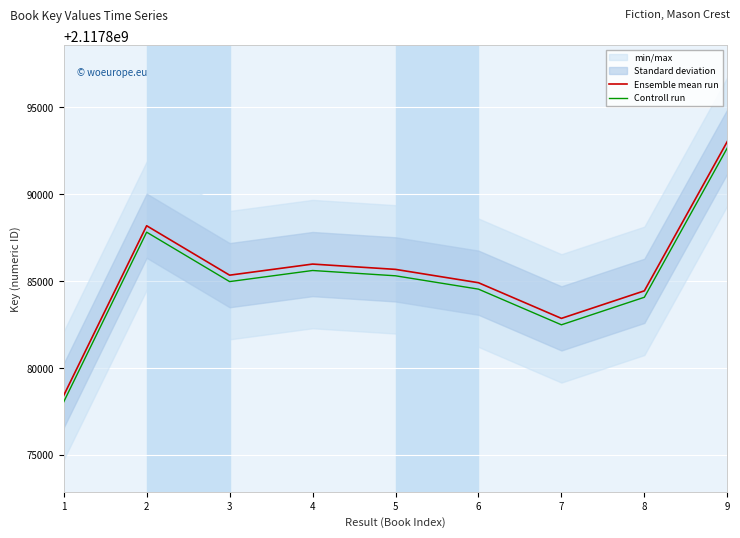

Which series has the widest spread of values?

Ensemble mean run